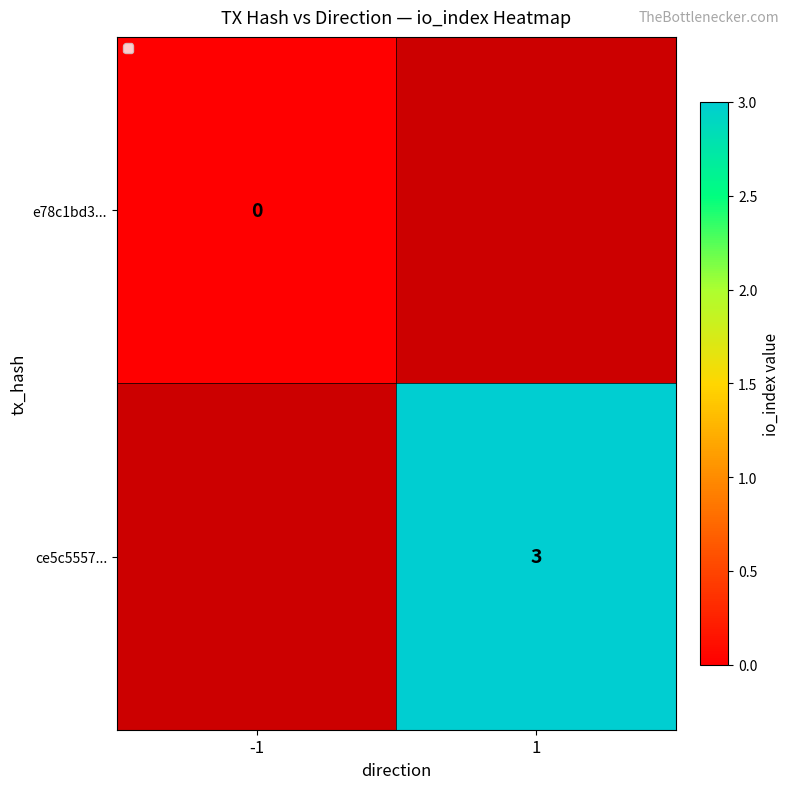

True or false: ce5c5557... has a value of 1 at 1.

False